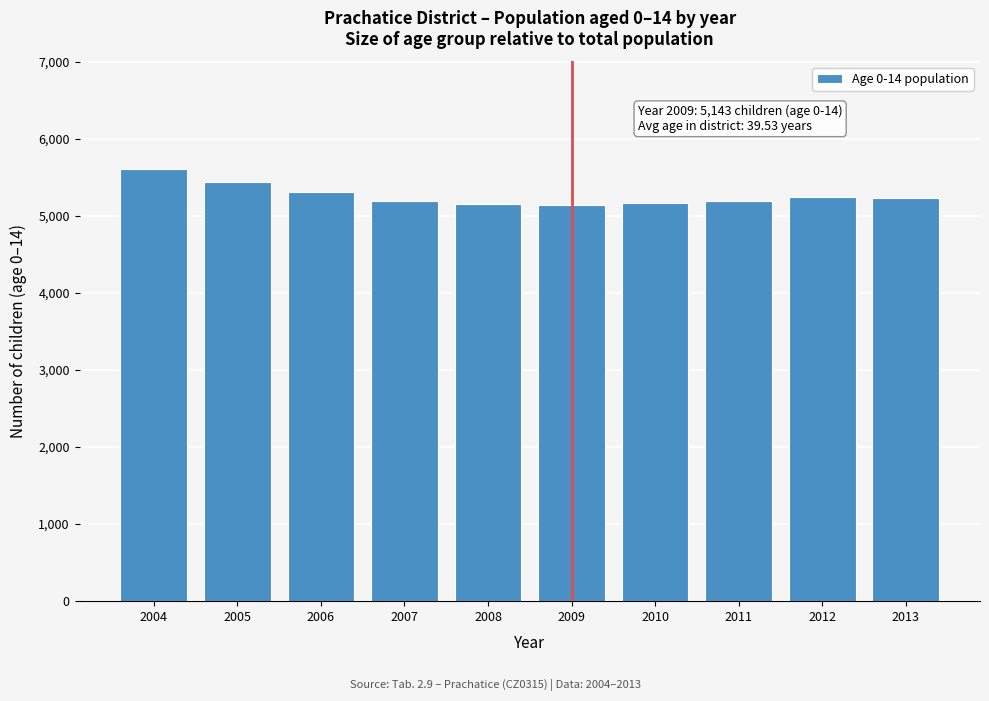

What is the ratio of the value at 2004 to the value at 2013?

1.1